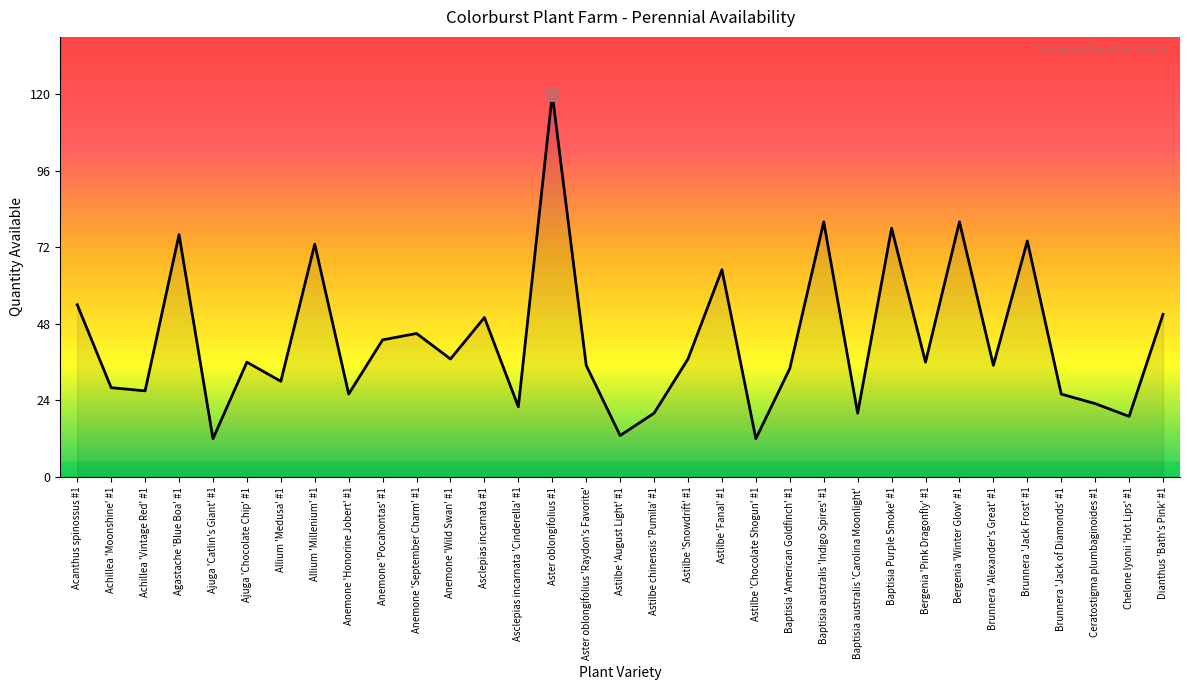

How many categories are shown in the chart?

33